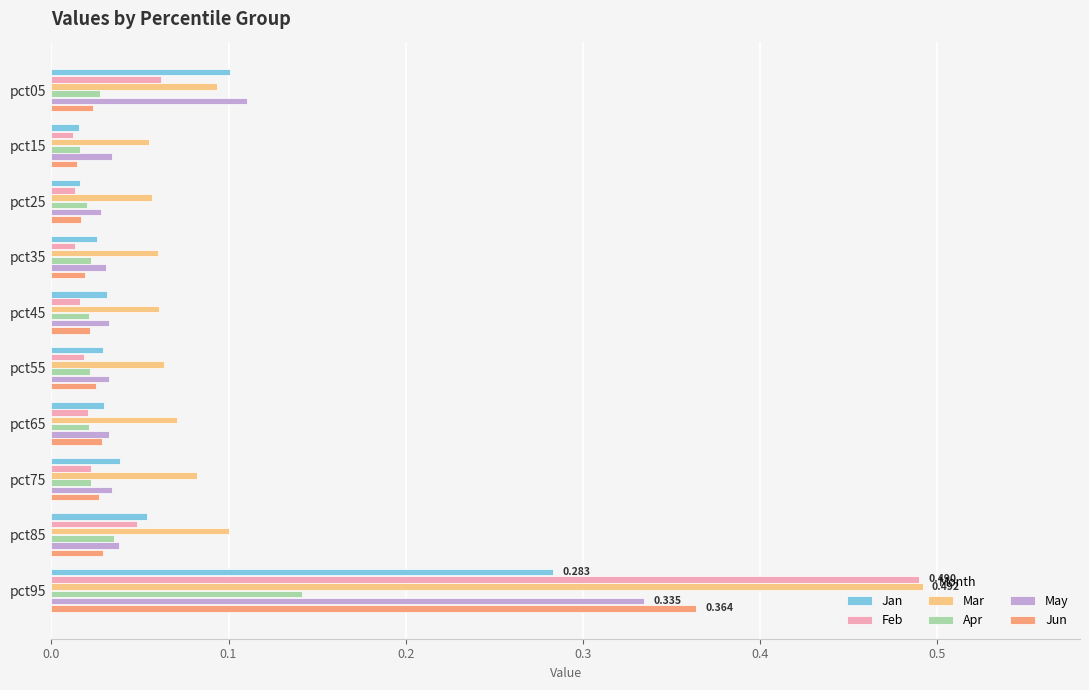

How many distinct data groups are displayed?

6